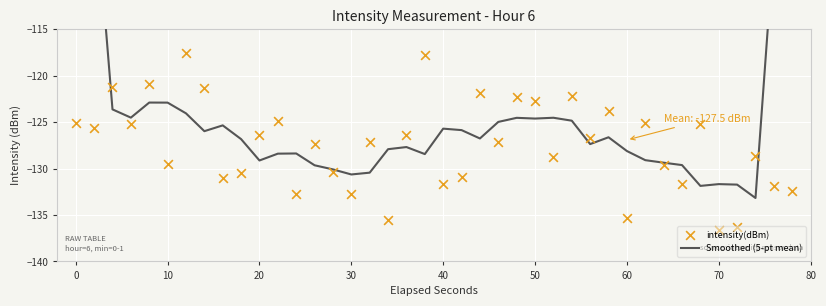

What are all the series names shown in the legend?

Smoothed (5-pt mean), intensity(dBm)